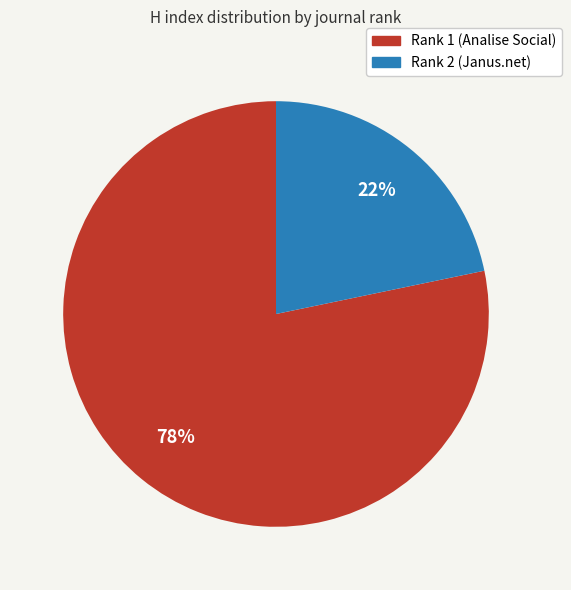

Which slice is the smallest?

Rank 2 (Janus.net)